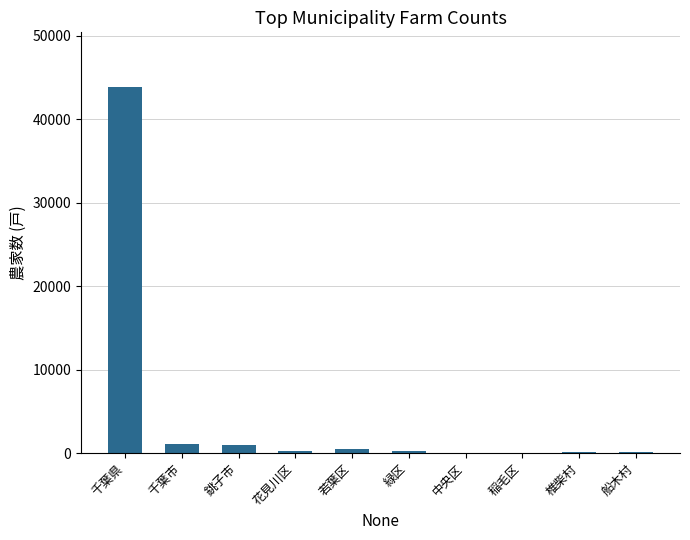

What is the maximum value shown in the chart?

43819